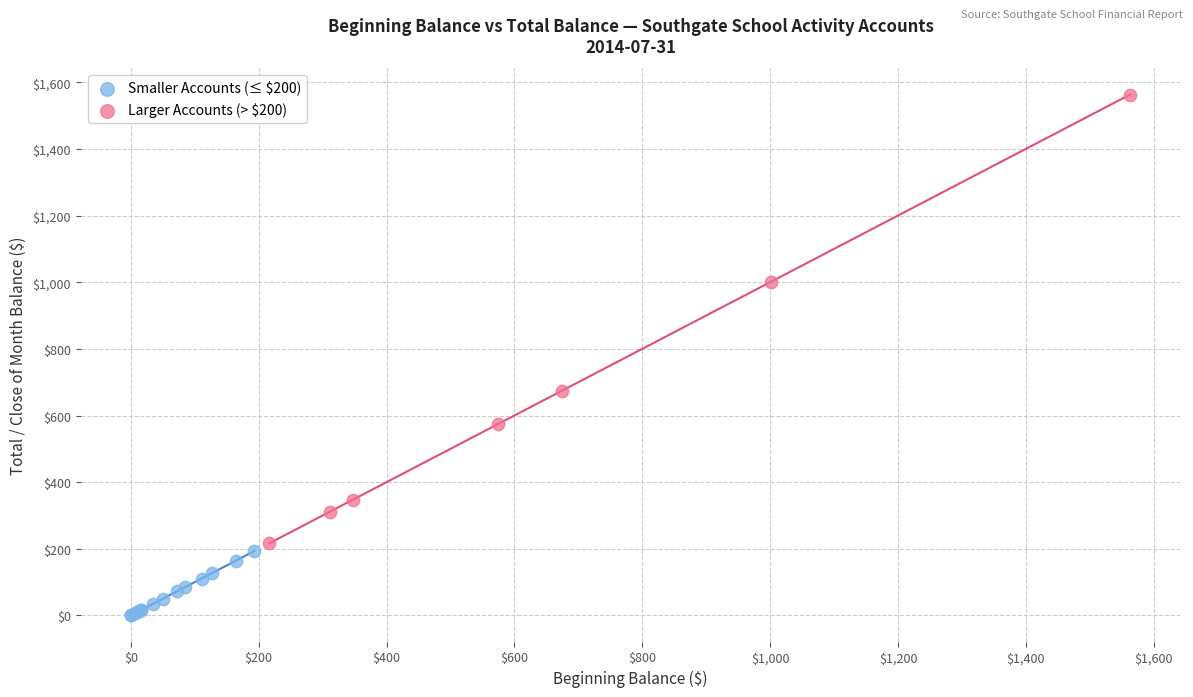

Which series reaches the maximum Y coordinate?

Larger Accounts (> $200)